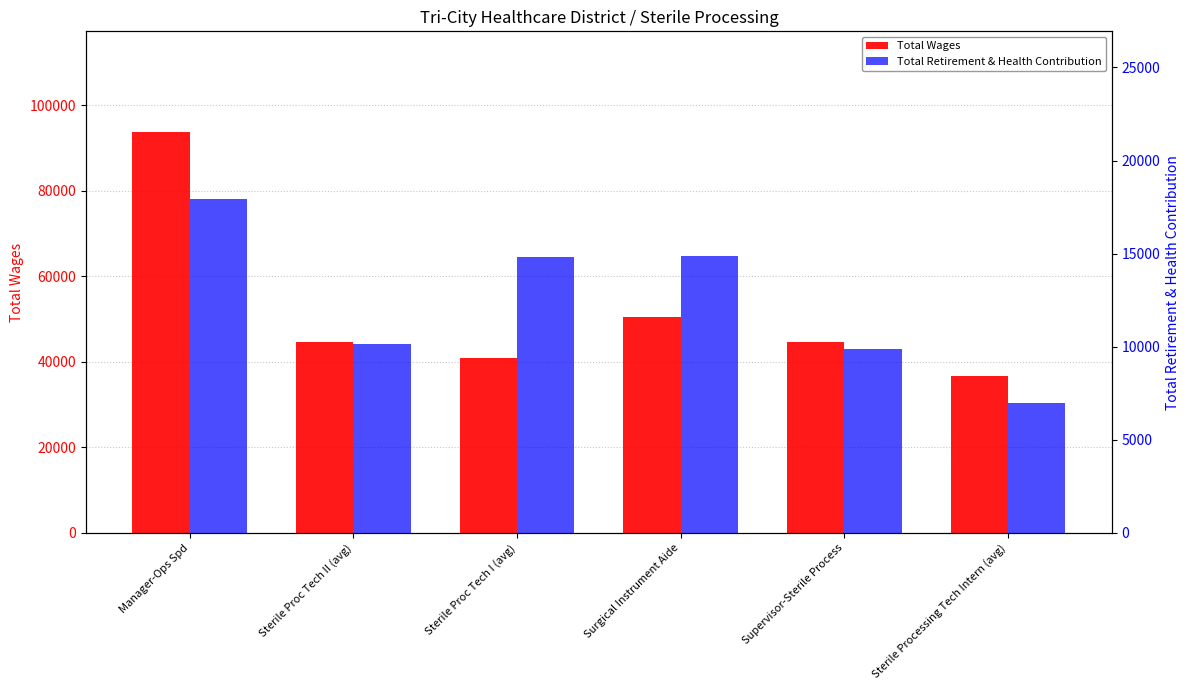

Where is Total Retirement & Health Contribution nearest to the value 12462?

Sterile Proc Tech II (avg)